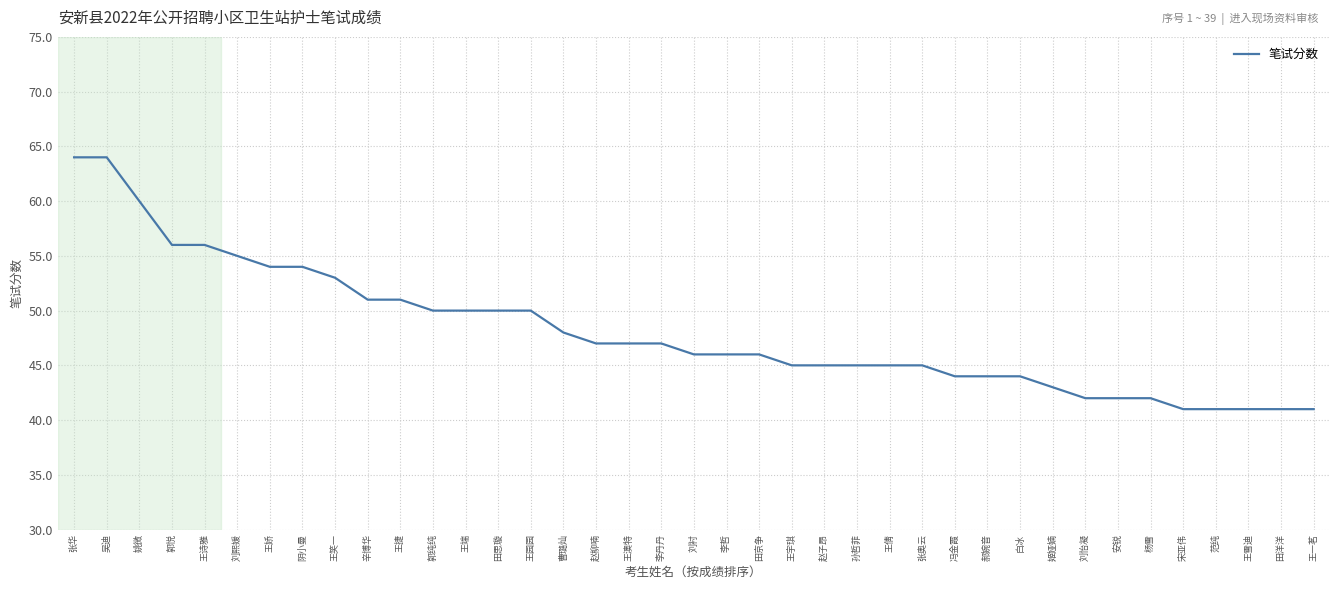

Is it true that the value at 王端 is 86?

False